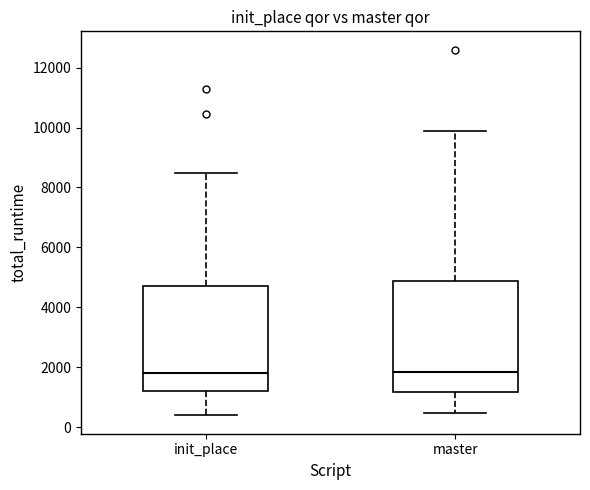

Reading left to right, transcribe this box plot: for each box, give where its median line is, the range the box spans, and where its two whiskers end, as read against the y-axis. The values are not printed on the chart, so give them approximately, as read against the axis.

init_place: median 1800, box 1200 to 4800, whiskers 400 to 8400
master: median 1800, box 1200 to 4800, whiskers 400 to 10000